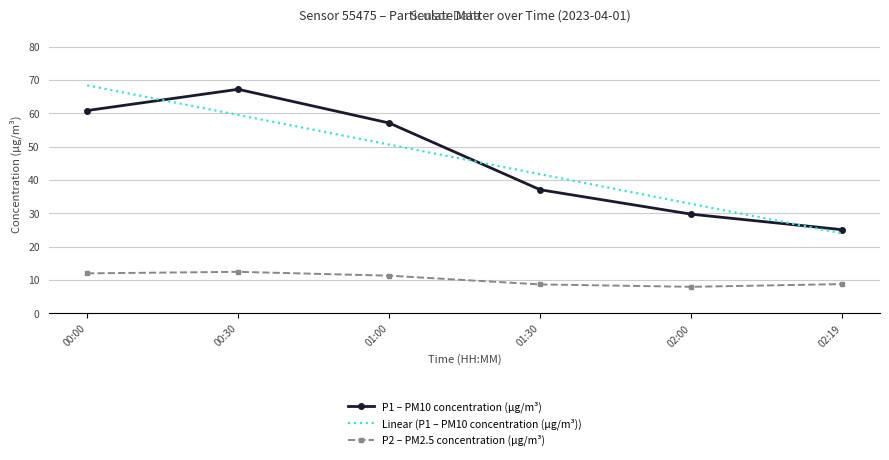

What is the difference between the highest and lowest values at 02:00?

24.9